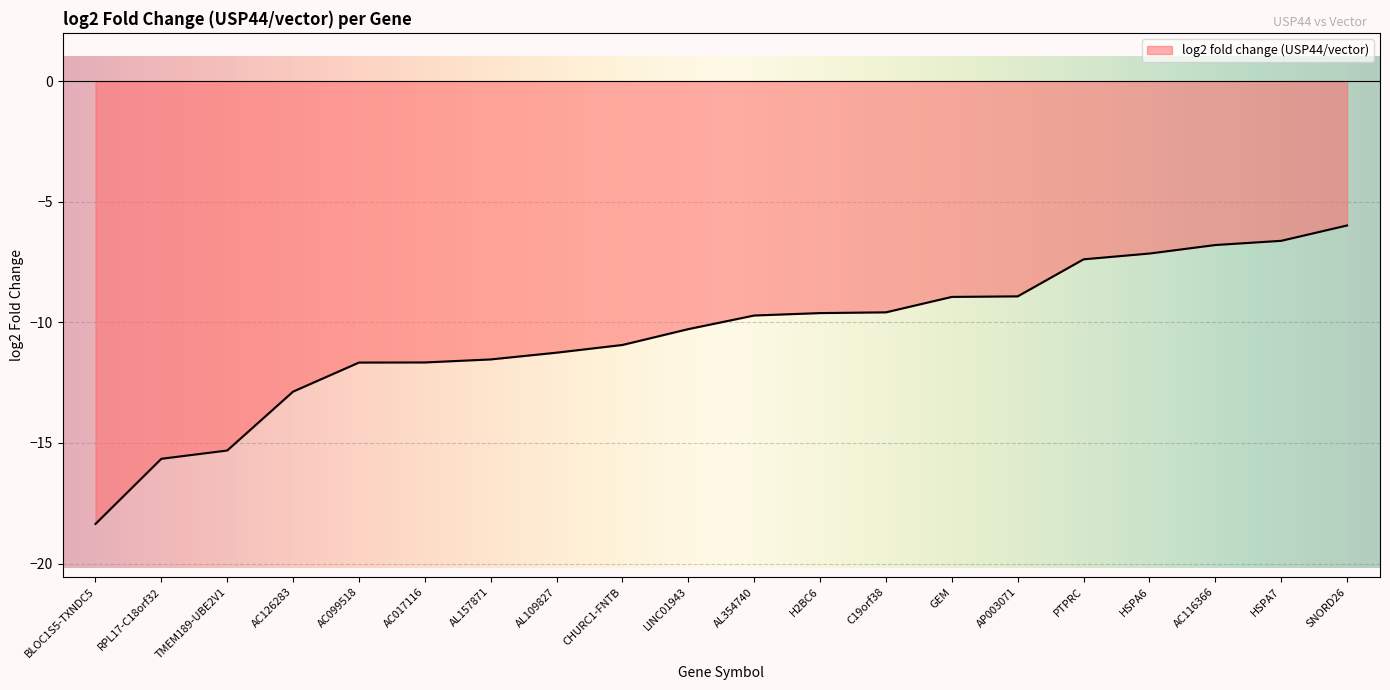

Reading left to right, list all the values displayed in this chart.

BLOC1S5-TXNDC5=-18.4	RPL17-C18orf32=-15.7	TMEM189-UBE2V1=-15.3	AC126283=-12.9	AC099518=-11.7	AC017116=-11.7	AL157871=-11.5	AL109827=-11.3	CHURC1-FNTB=-10.9	LINC01943=-10.3	AL354740=-9.7	H2BC6=-9.6	C19orf38=-9.6	GEM=-8.9	AP003071=-8.9	PTPRC=-7.4	HSPA6=-7.1	AC116366=-6.8	HSPA7=-6.6	SNORD26=-6.0